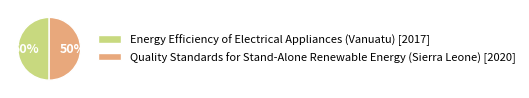

The Energy Efficiency of Electrical Appliances (Vanuatu) slice represents 50% of the pie. True or false?

True